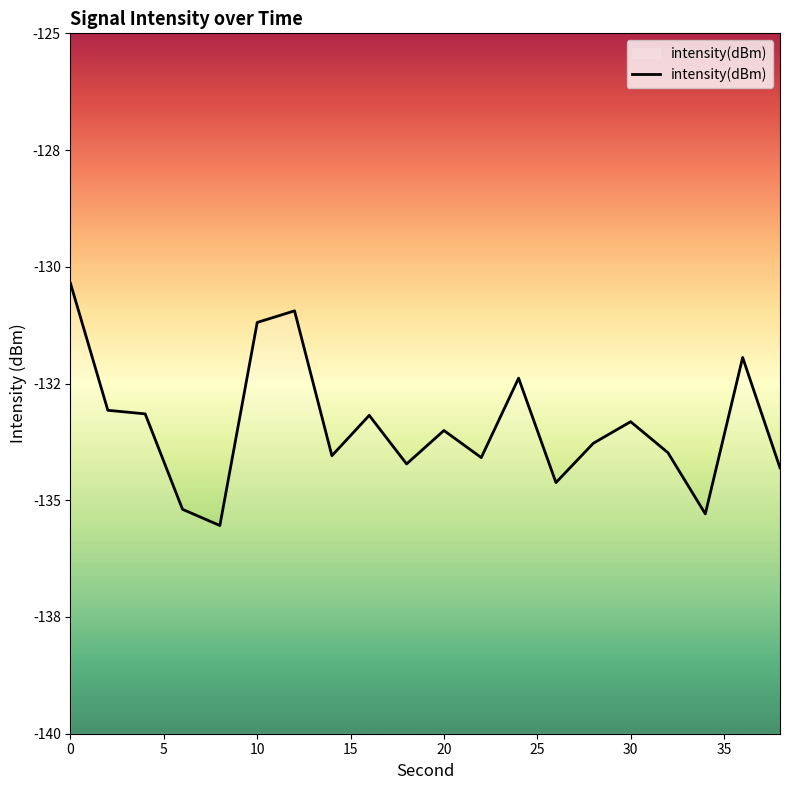

How many data points does each series have?

20